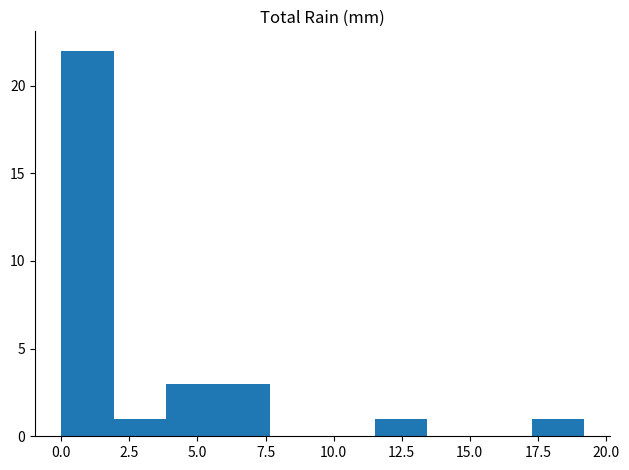

Read against the x-axis, roughly where is the centre of the tallest bar?

1.0